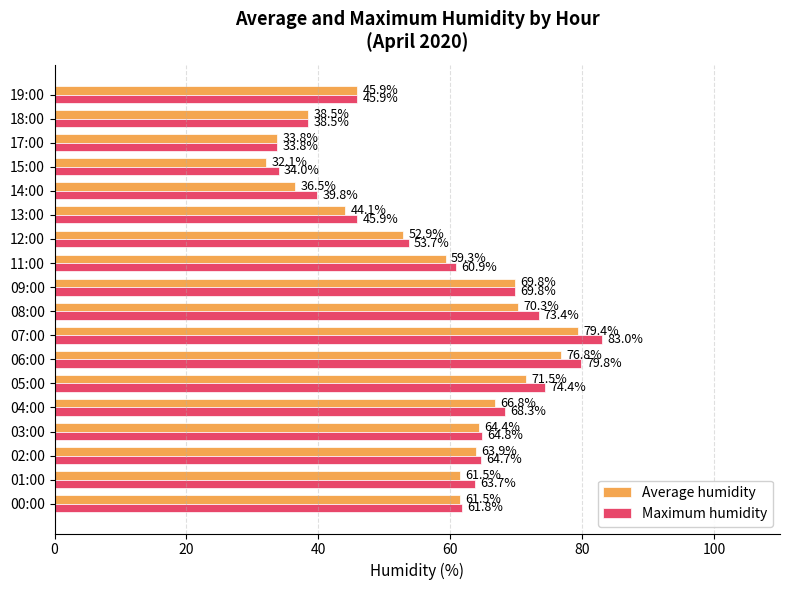

Which series has the largest total across all categories?

Maximum humidity